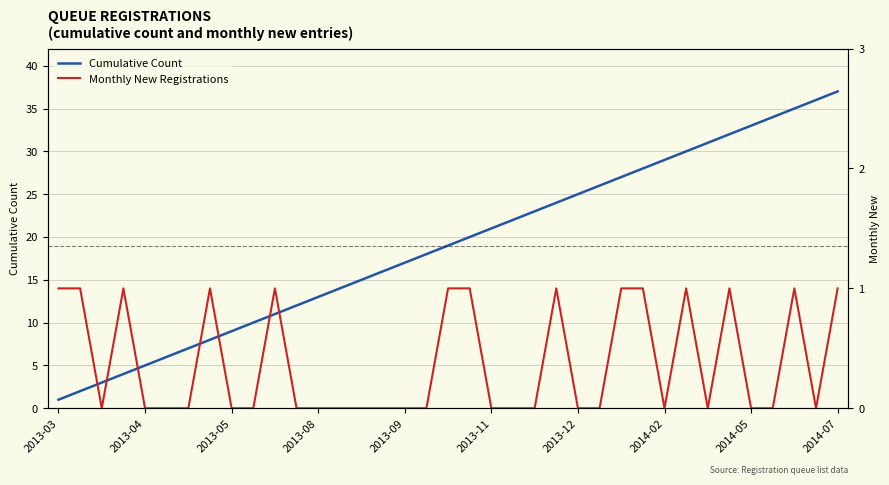

At how many categories does at least one series exceed 8?

29